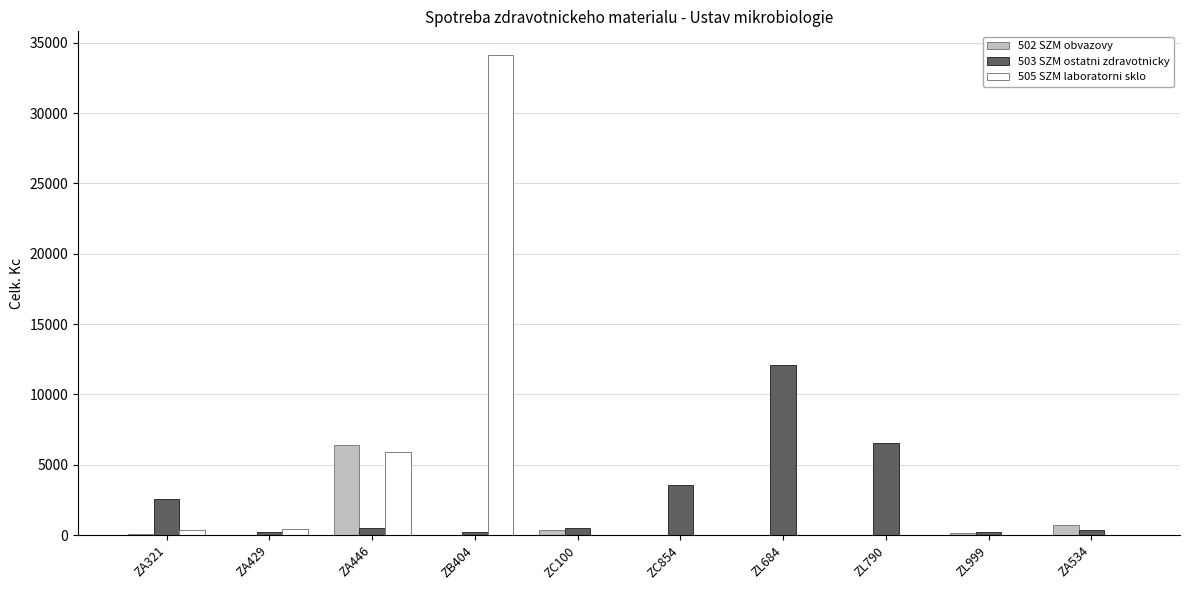

The value of 503 SZM ostatni zdravotnicky at ZC854 is 2121.3. True or false?

False